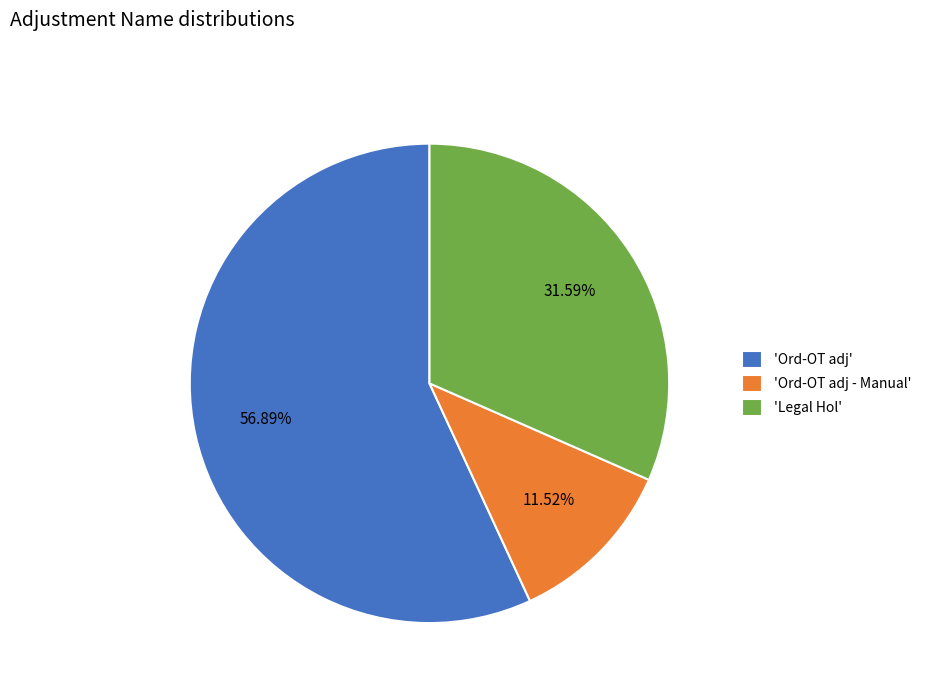

Do 'Legal Hol' and 'Ord-OT adj' together represent more than half of the pie?

Yes